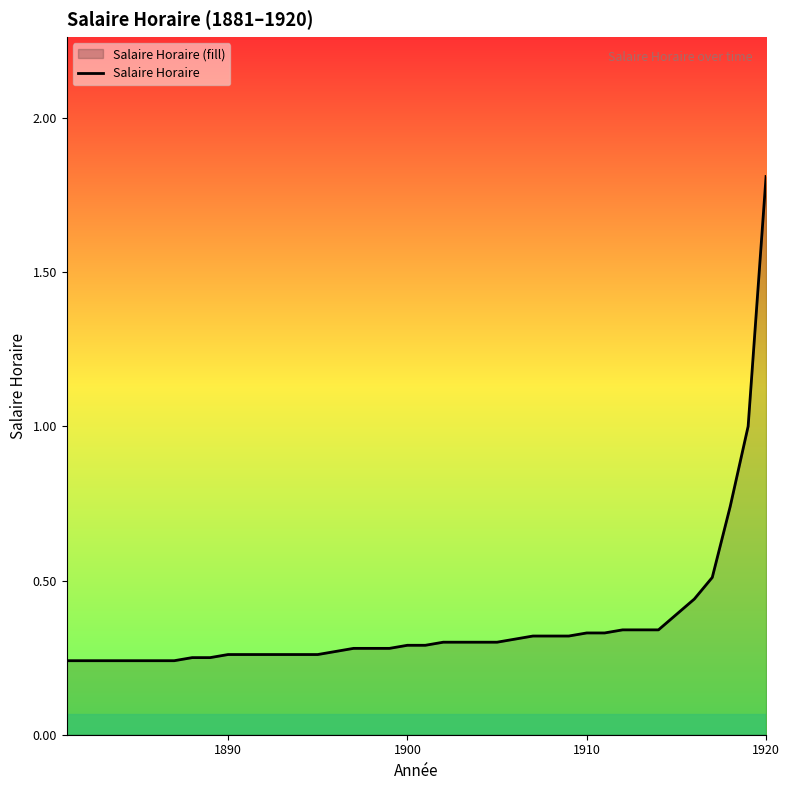

Which category has the highest value across all series?

1920